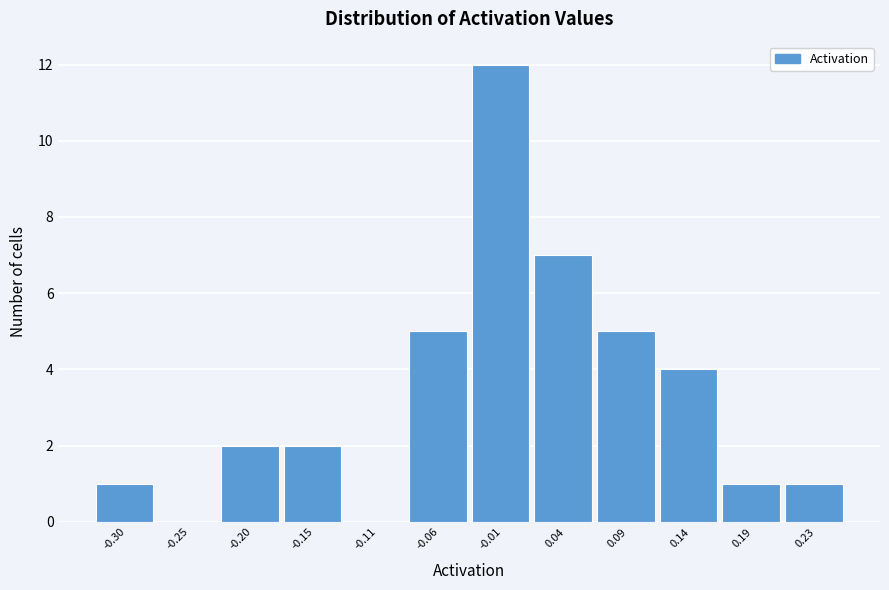

Which range on the x-axis has the tallest bar?

-0.035 to 0.015